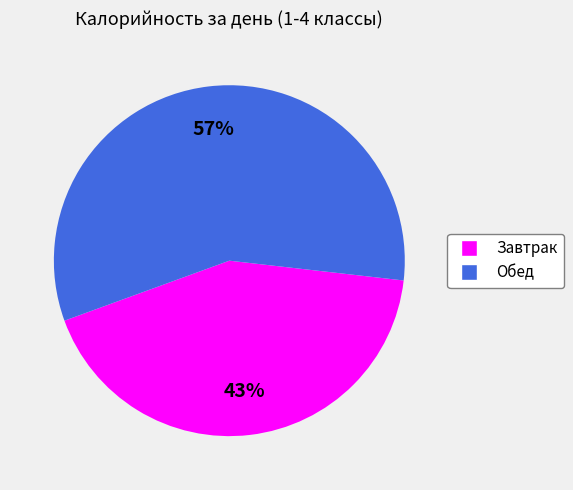

To the nearest percent, what is the combined percentage of Обед and Завтрак?

100%